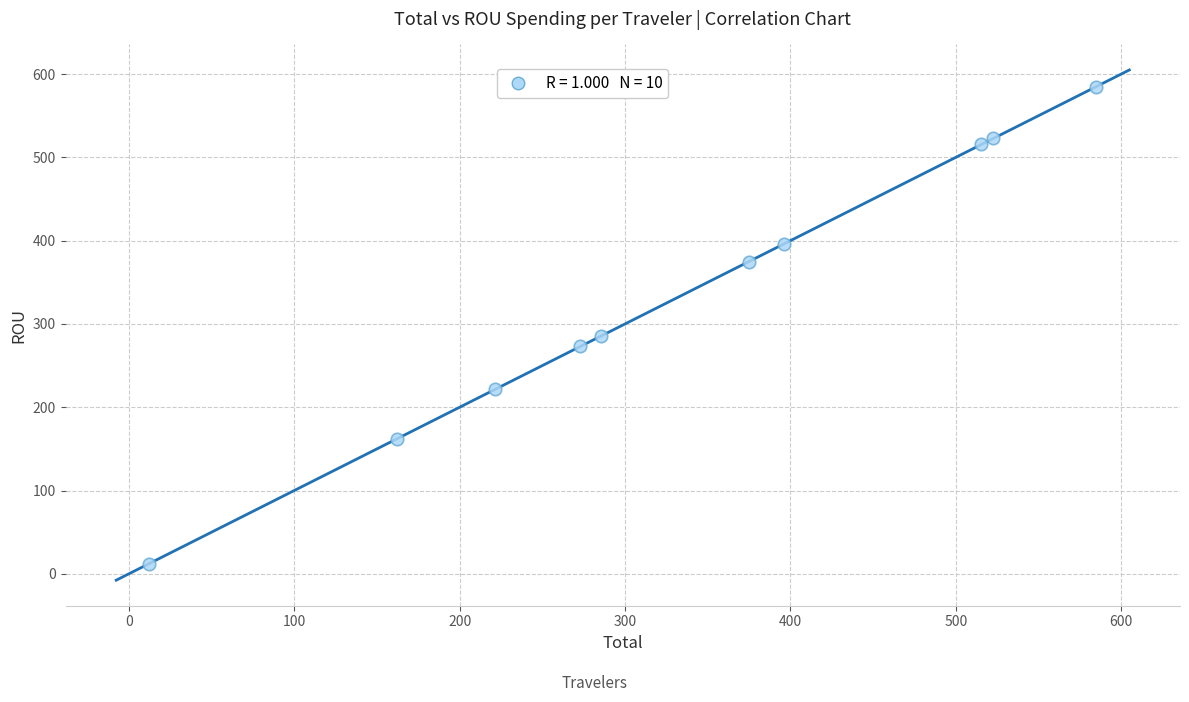

What Y value in the scatter plot is closest to 298?

285.6